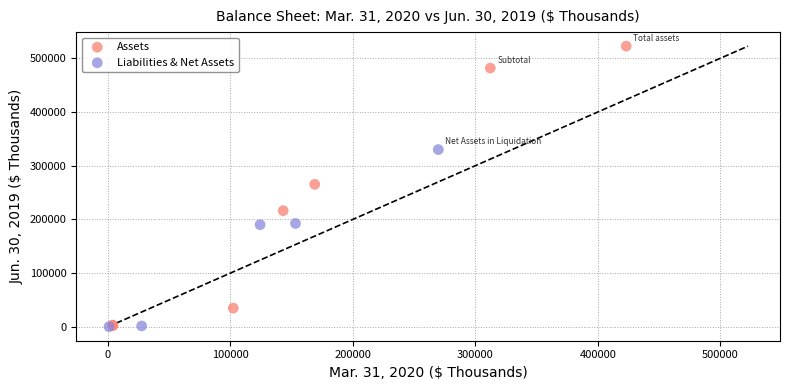

Which series reaches the maximum Y coordinate?

Assets